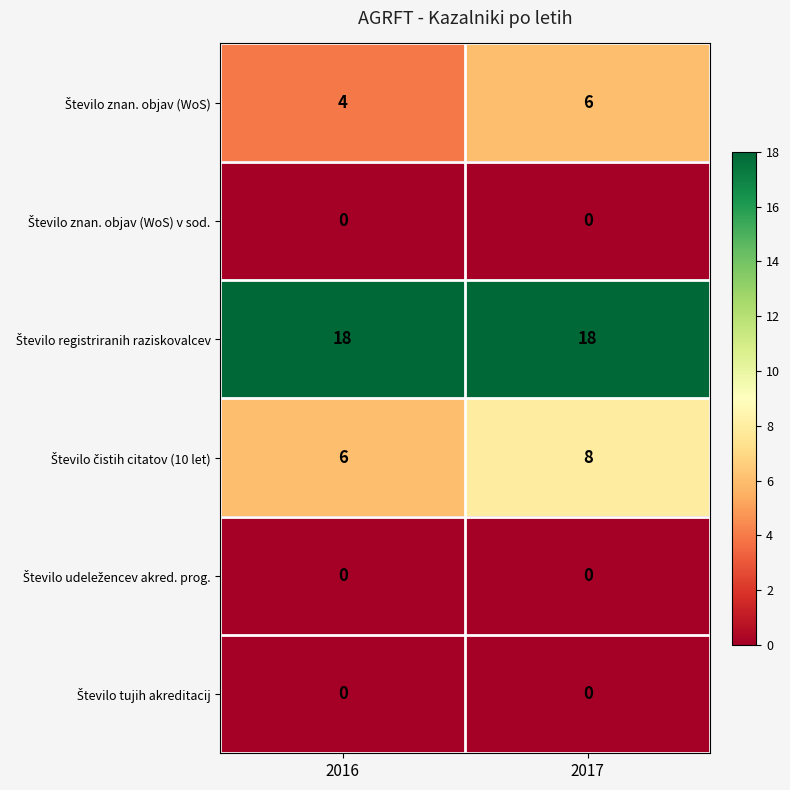

What is the spread (max minus min) of values at 2016?

18